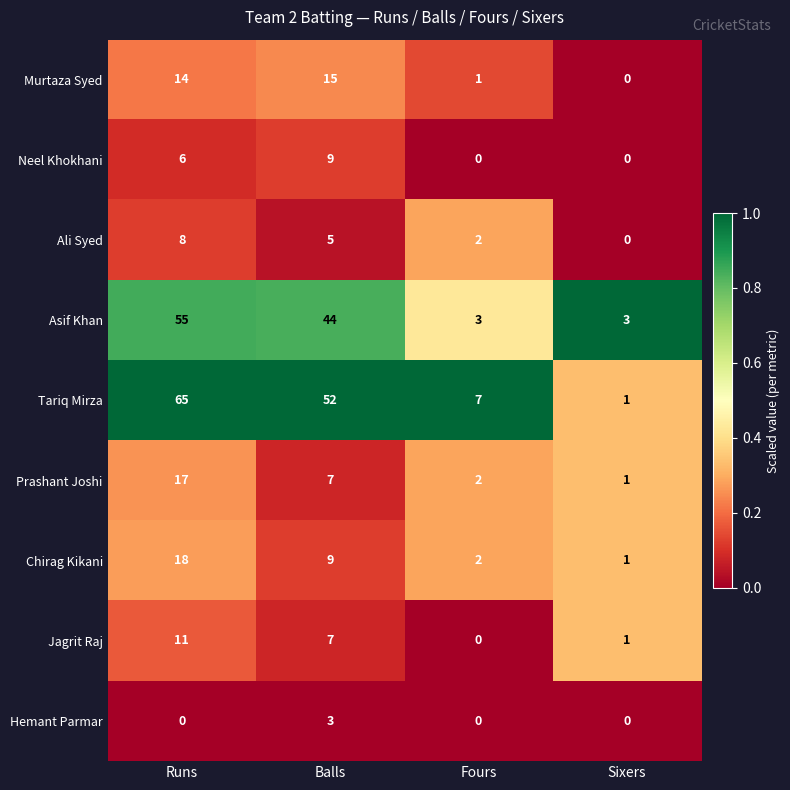

At which label does Asif Khan first exceed 44?

Runs